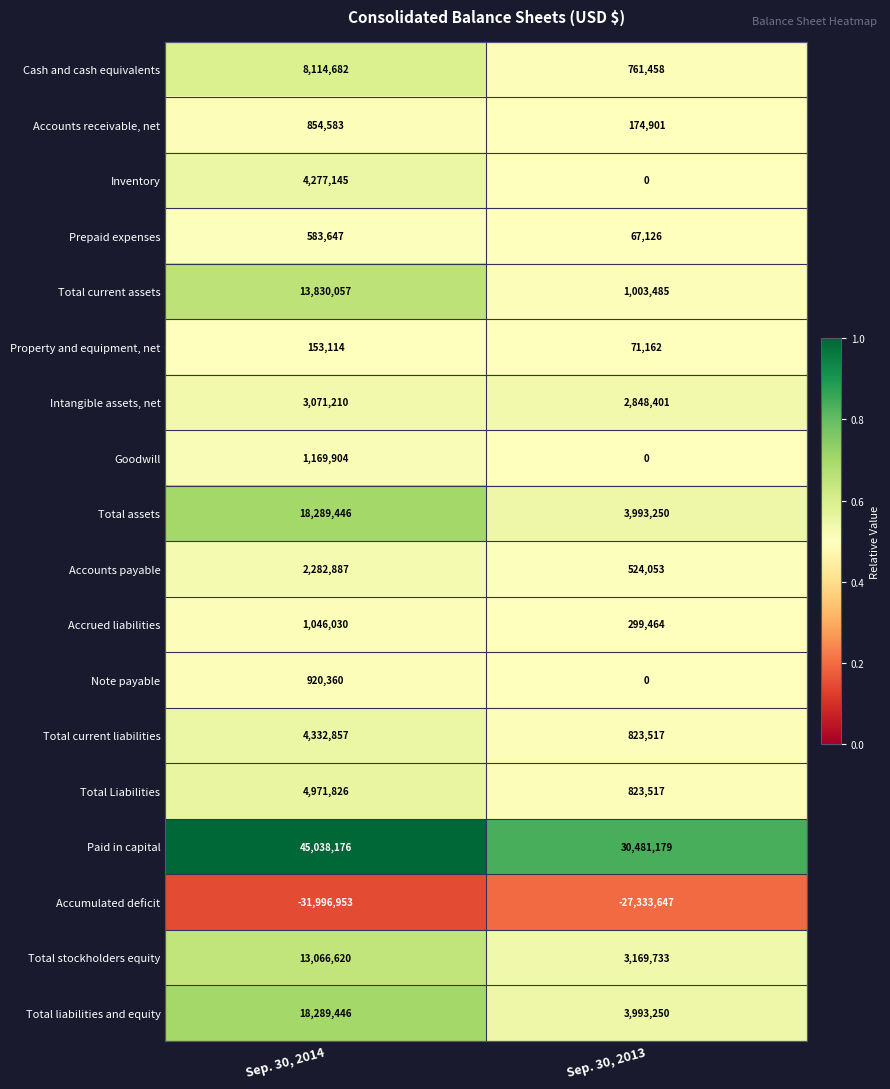

What is the total value across all series at Sep. 30, 2013?

21700849